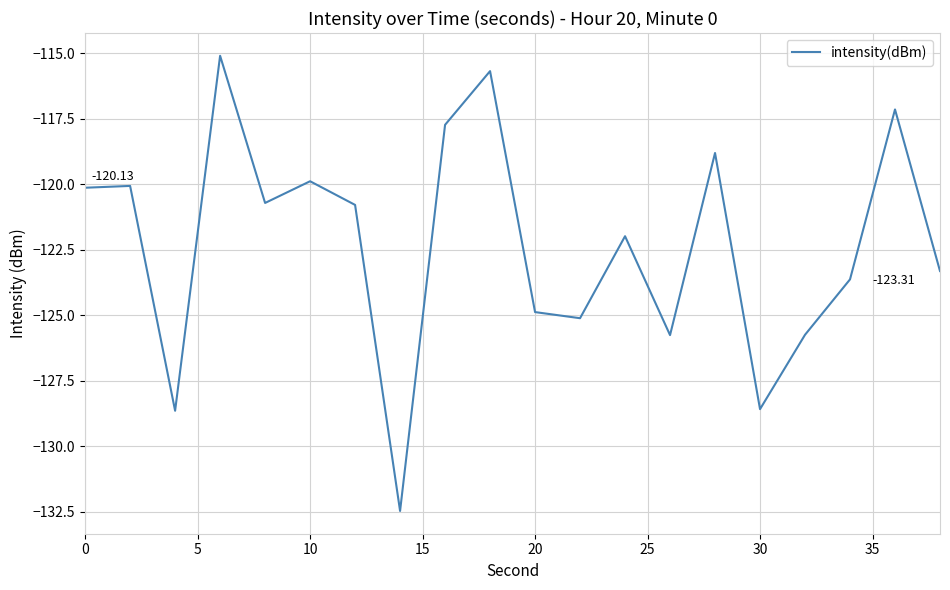

What is the difference between the maximum and minimum values?

17.4